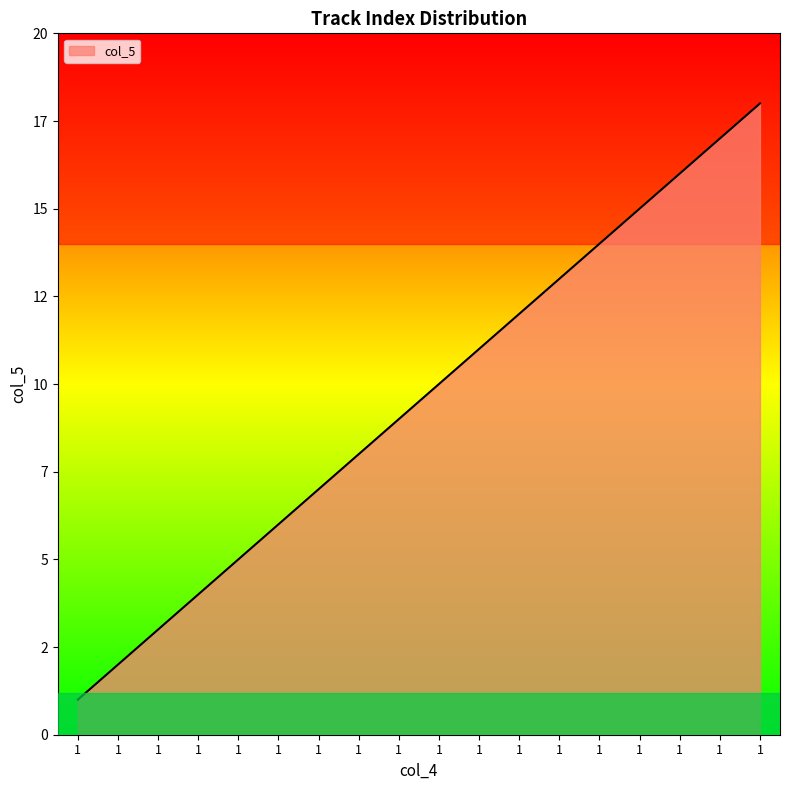

What is the maximum value shown in the chart?

18